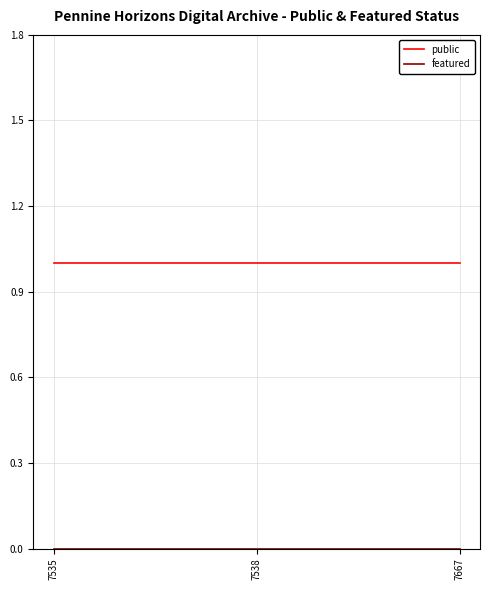

Which series has the largest total across all categories?

public